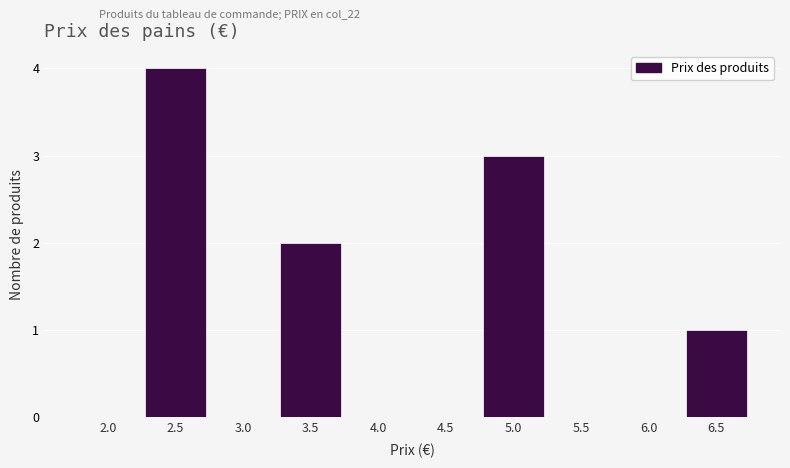

Reading right to left, transcribe all the data shown in this chart.

6.5=1	6.0=0	5.5=0	5.0=3	4.5=0	4.0=0	3.5=2	3.0=0	2.5=4	2.0=0